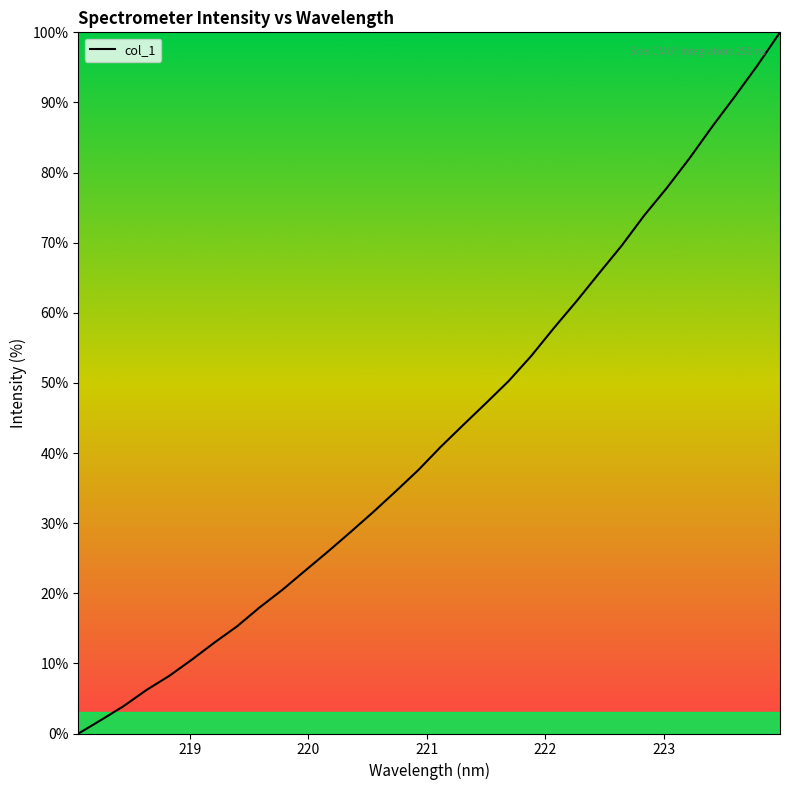

What is the difference between the maximum and minimum values?

100.0